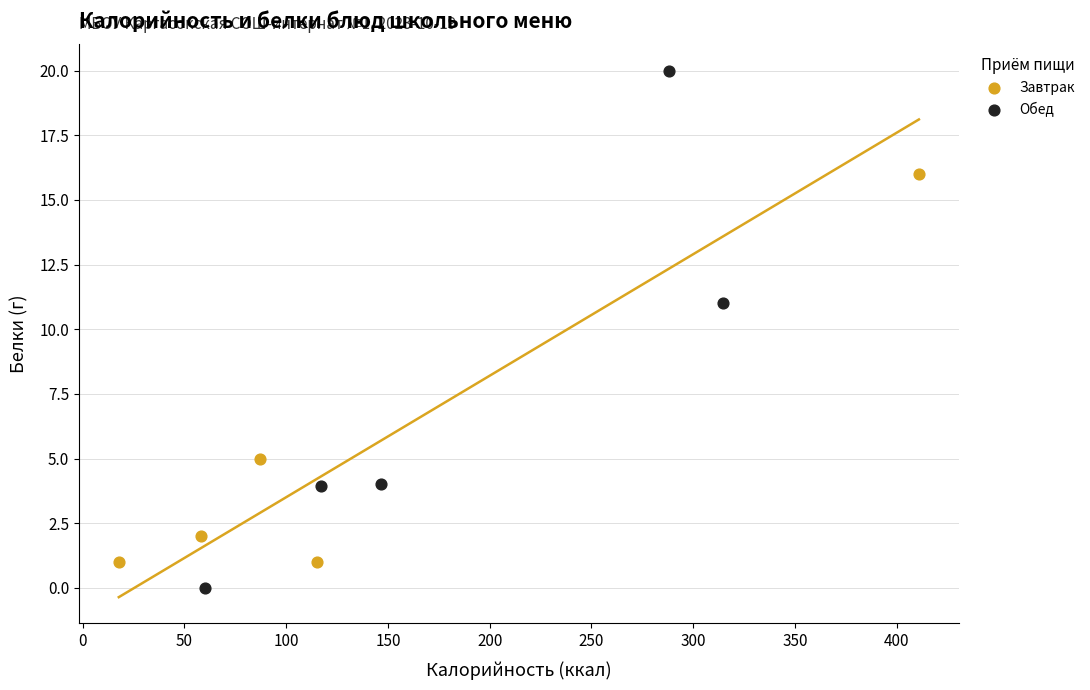

Which series reaches the minimum Y coordinate?

Обед